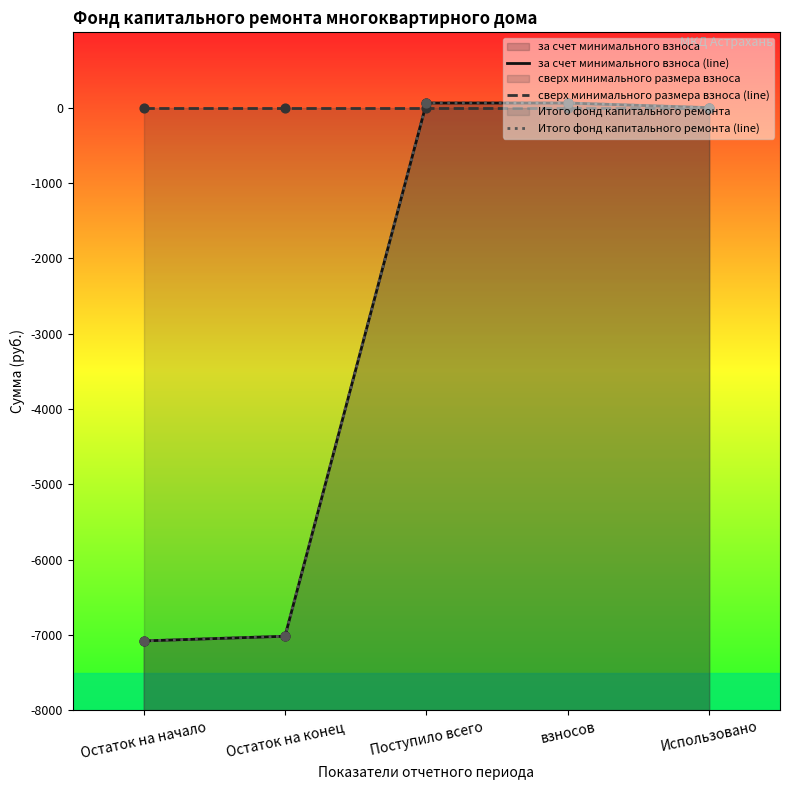

Which series reaches the maximum Y coordinate?

за счет минимального взноса (line)